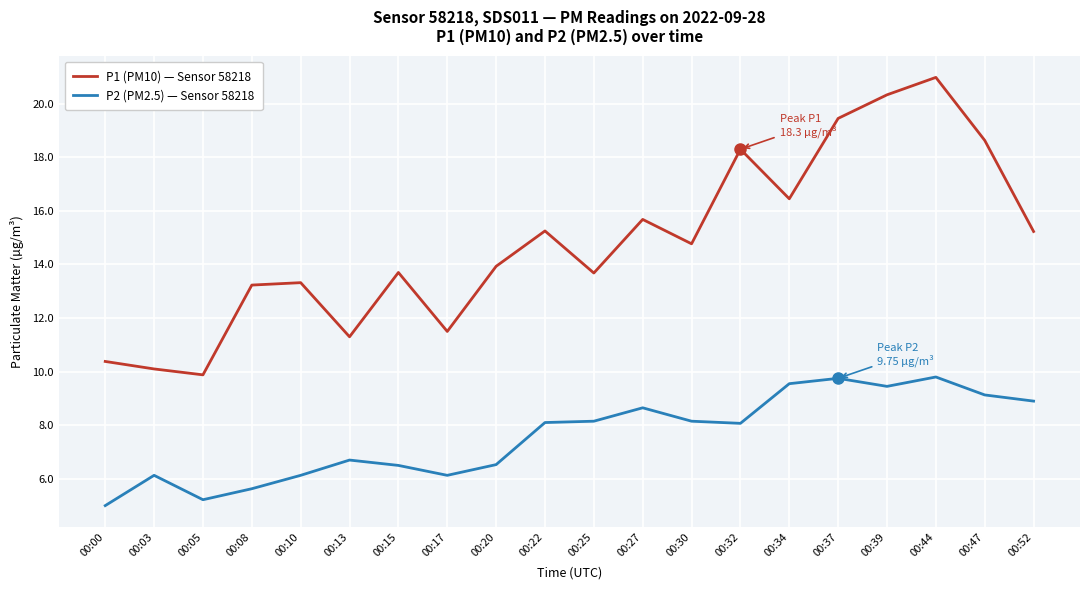

What is the minimum value shown in the chart?

5.0